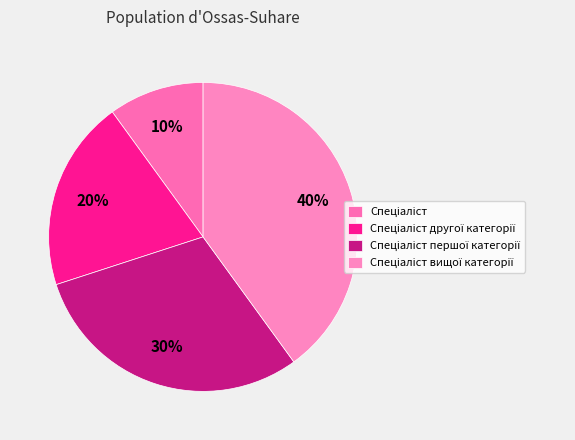

What percentage do Спеціаліст вищої категорії and Спеціаліст другої категорії together represent?

60.0%